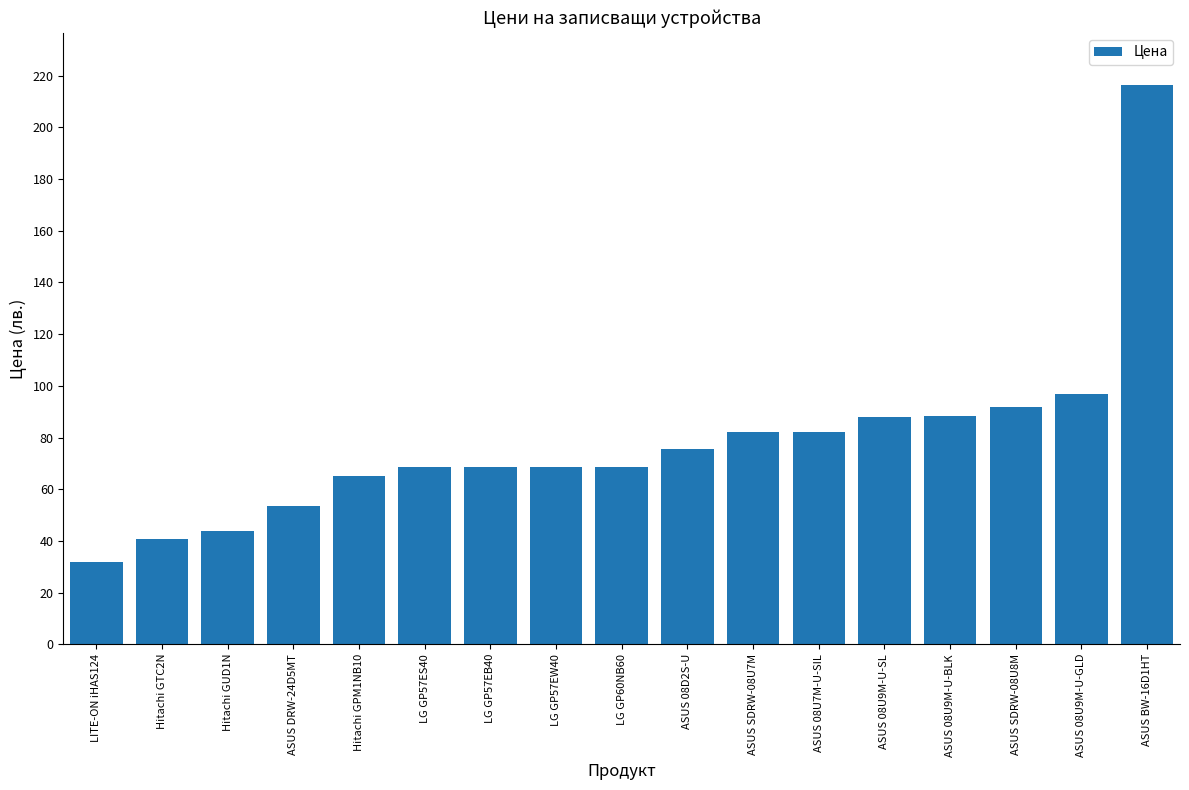

How many bars are there in total?

17